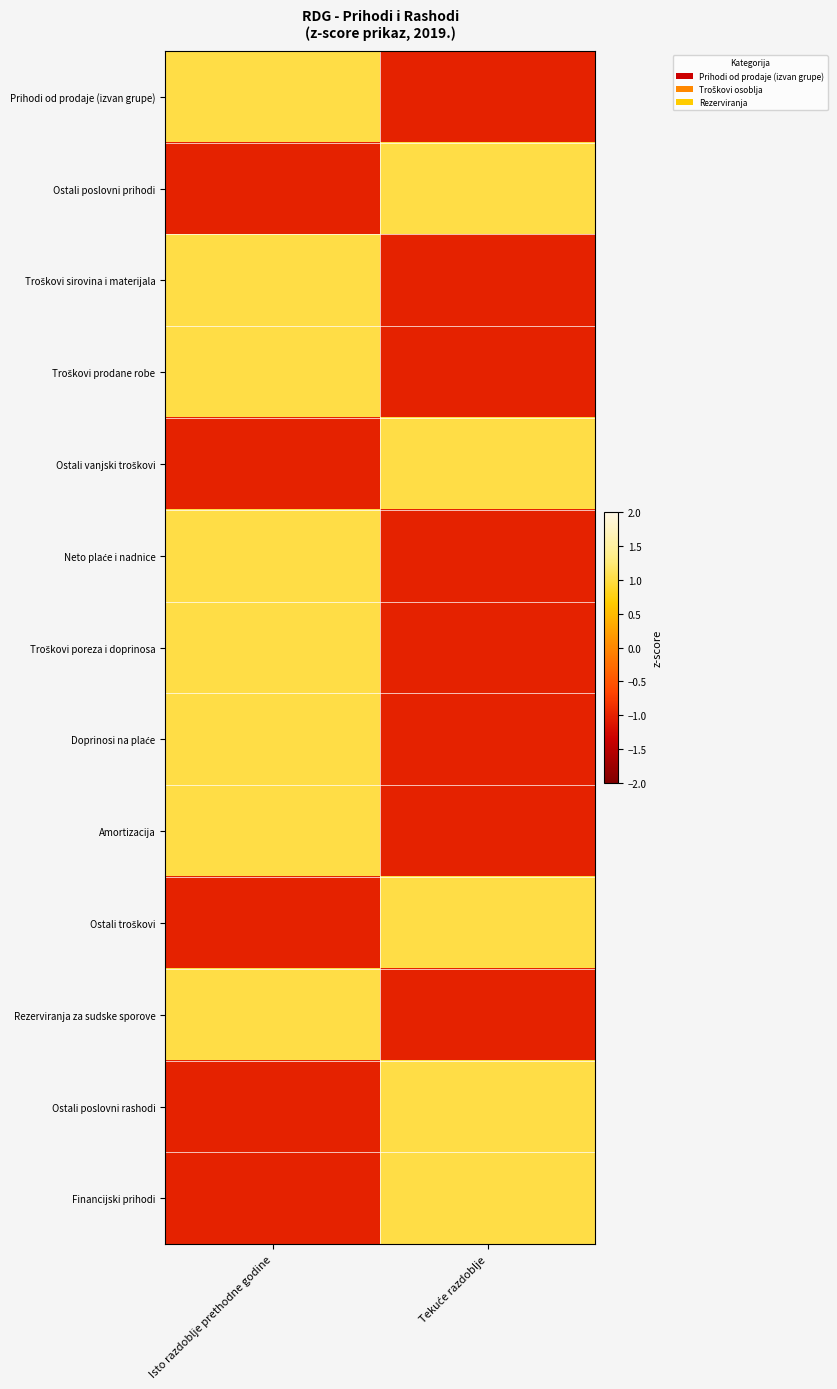

At Isto razdoblje prethodne godine, list the series in order from smallest to largest.

Ostali poslovni prihodi, Ostali vanjski troškovi, Ostali troškovi, Ostali poslovni rashodi, Financijski prihodi, Prihodi od prodaje (izvan grupe), Troškovi sirovina i materijala, Troškovi prodane robe, Neto plaće i nadnice, Troškovi poreza i doprinosa, Doprinosi na plaće, Amortizacija, Rezerviranja za sudske sporove